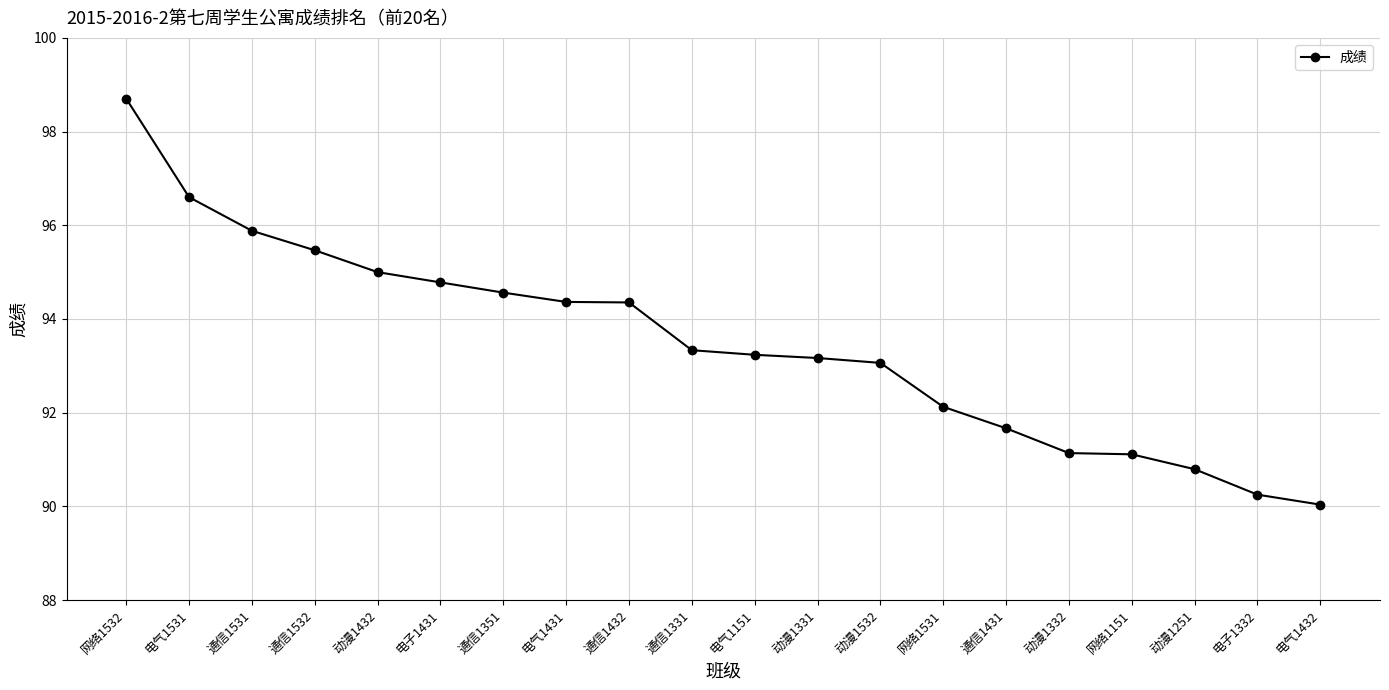

What is the greatest value displayed?

98.7